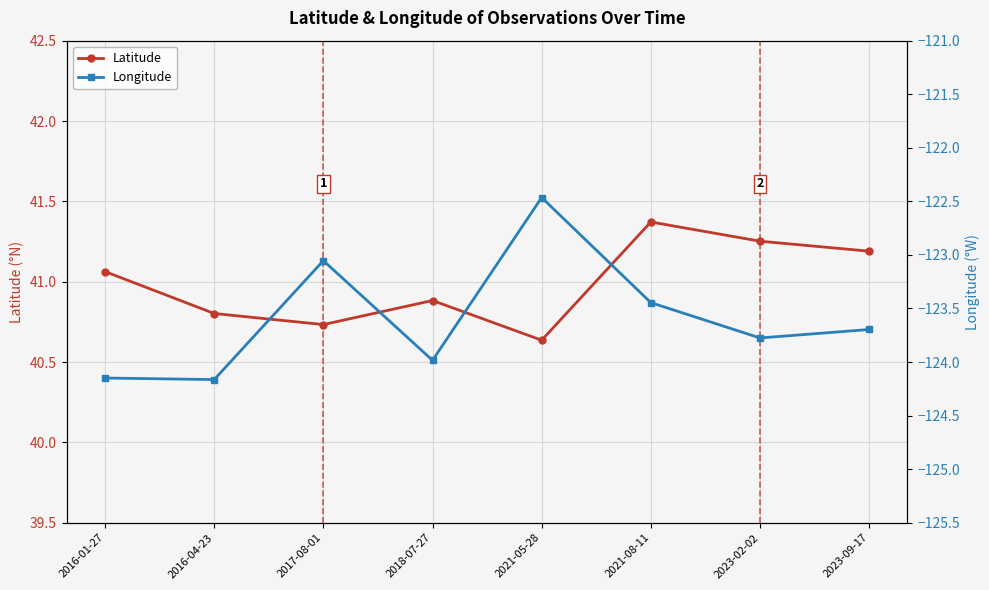

What is the label of the 5th point from the right?

2018-07-27